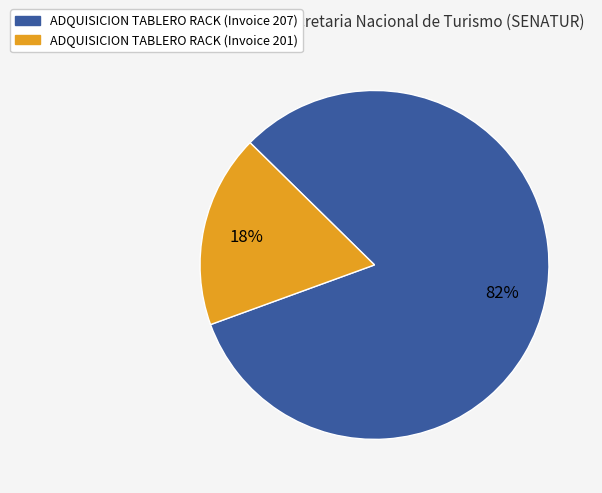

What is the majority slice?

ADQUISICION TABLERO RACK (Invoice 207)